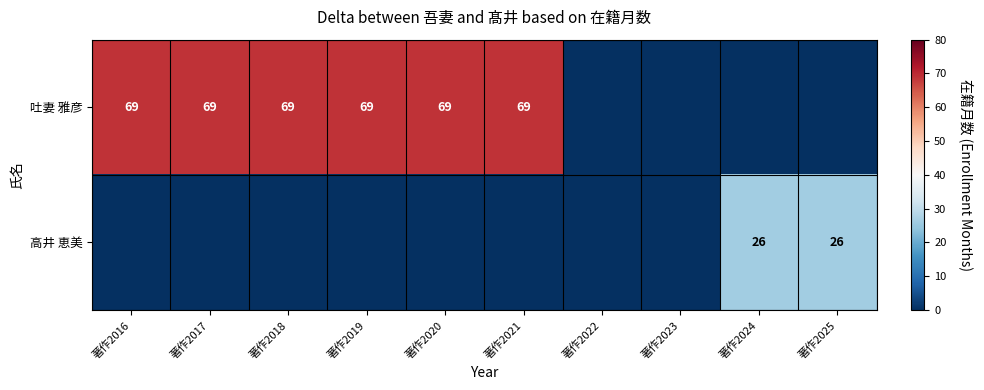

Is it true that 高井 恵美 equals 12 at 著作2024?

False